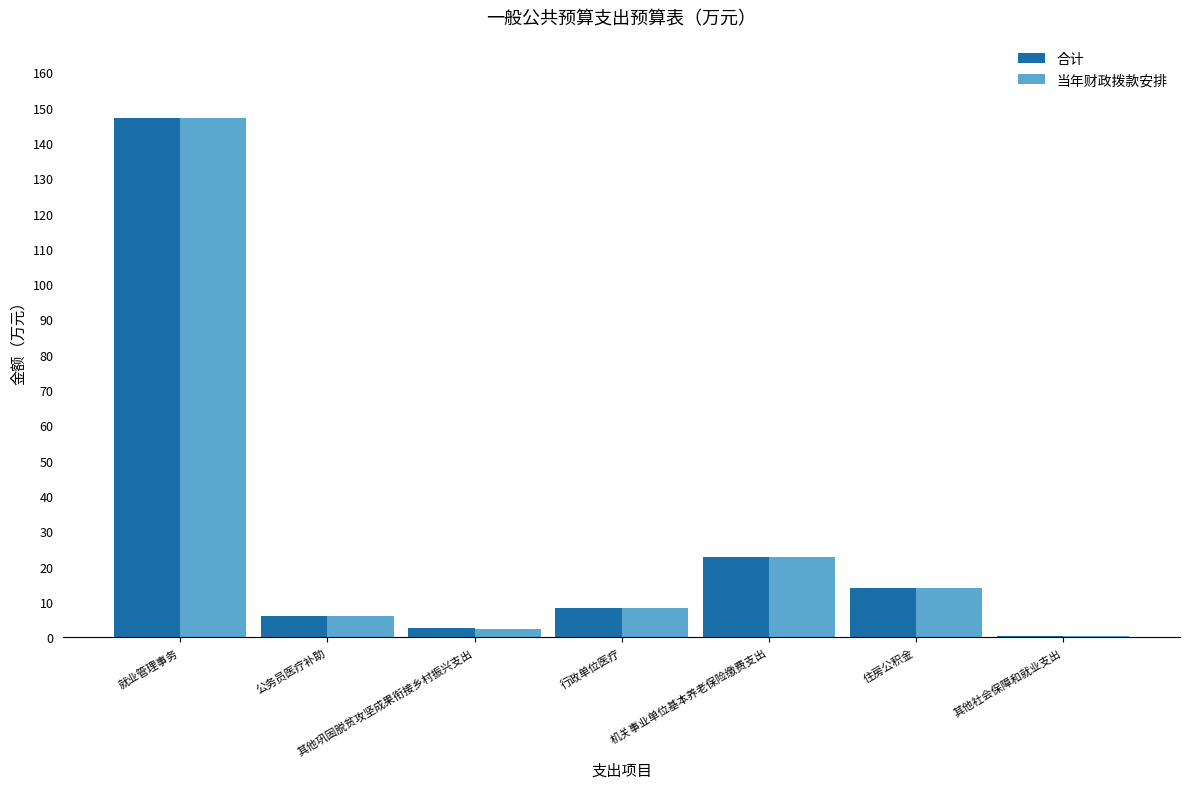

What is the total value across all series at 住房公积金?

27.8